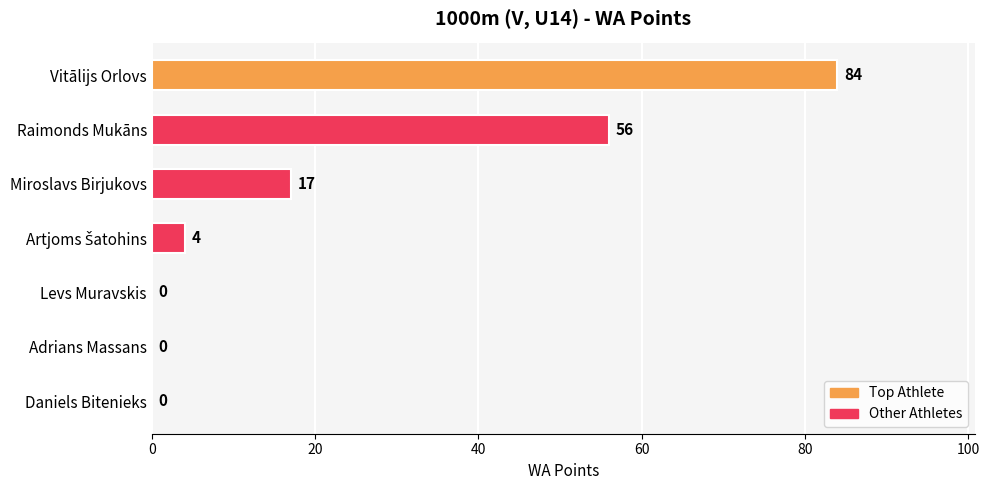

Between Miroslavs Birjukovs and Raimonds Mukāns, which is larger?

Raimonds Mukāns